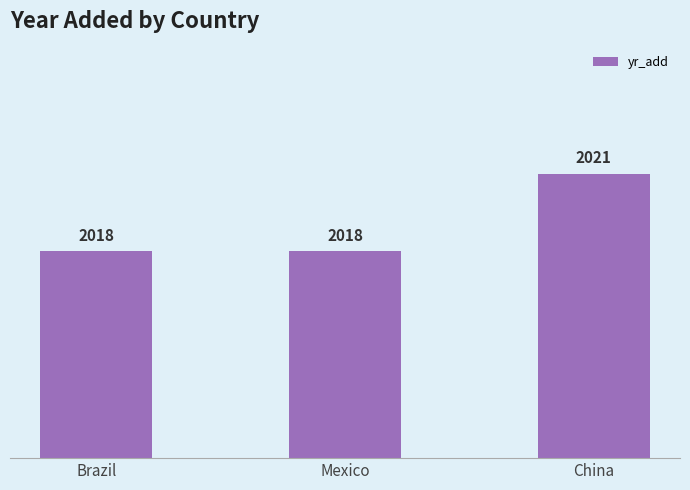

Approximately how many times larger is the value at Mexico compared to Brazil?

1.0